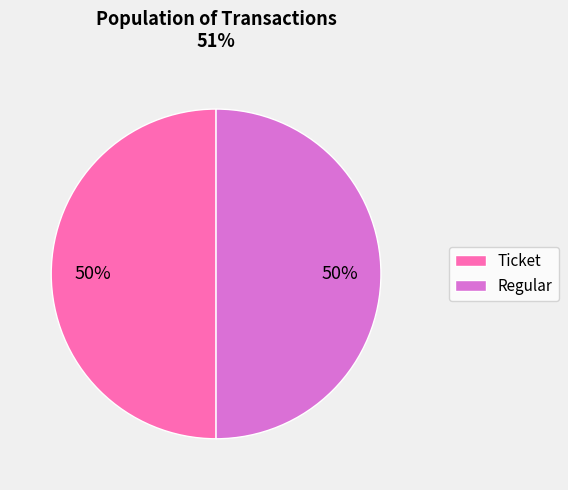

To the nearest percent, what percentage of the pie is Regular?

50%